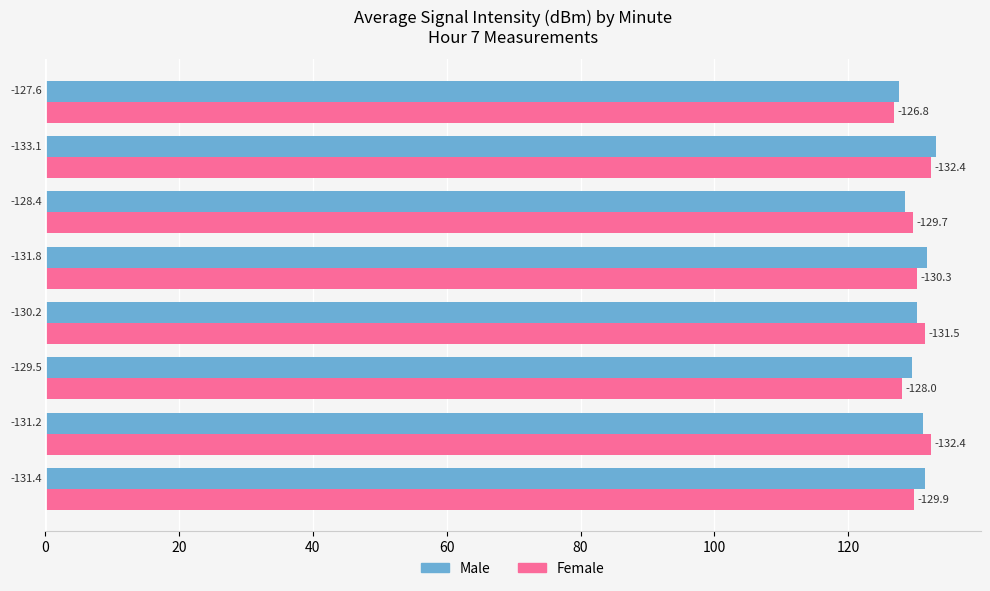

What are all the series names shown in the legend?

Male, Female